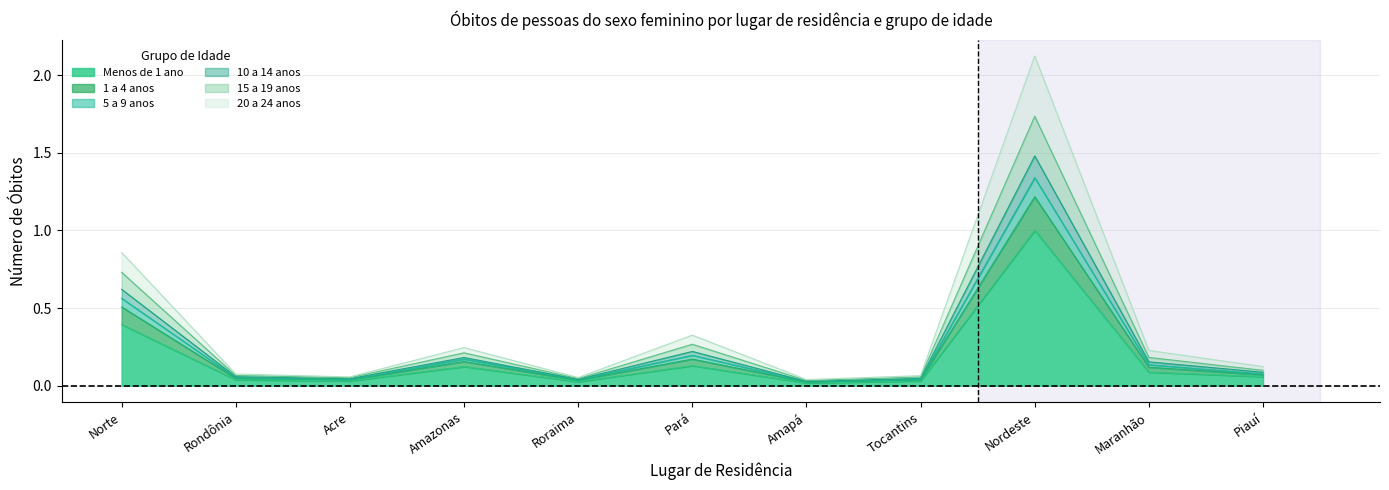

The 10 a 14 anos series shows 0.4 at Amazonas. True or false?

False